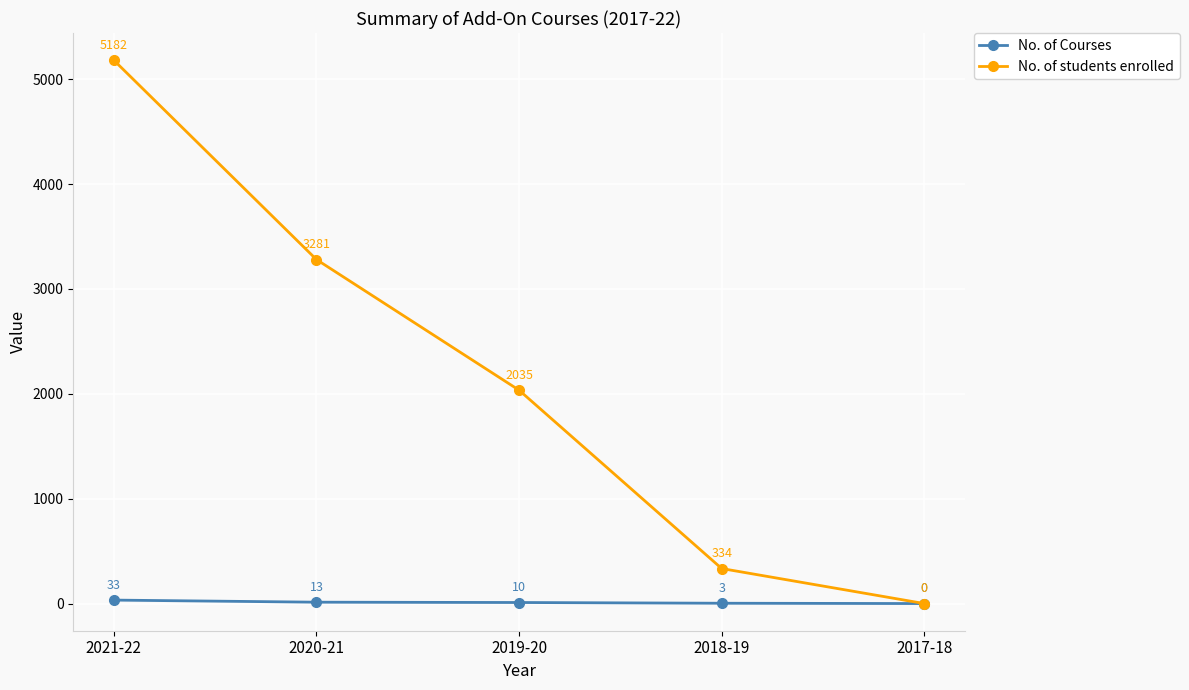

Which series has the largest range (max minus min)?

No. of students enrolled